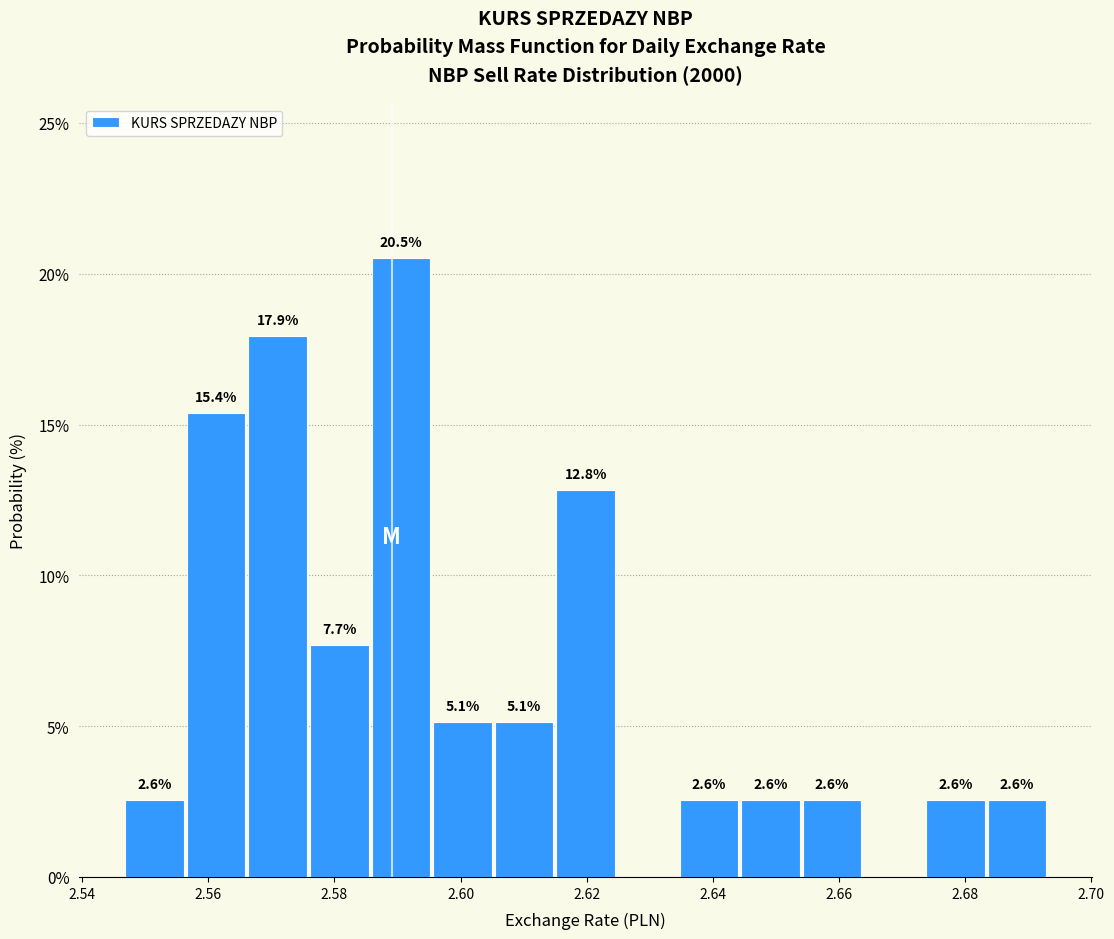

Over which range of the x-axis is the bar tallest?

2.586 to 2.596